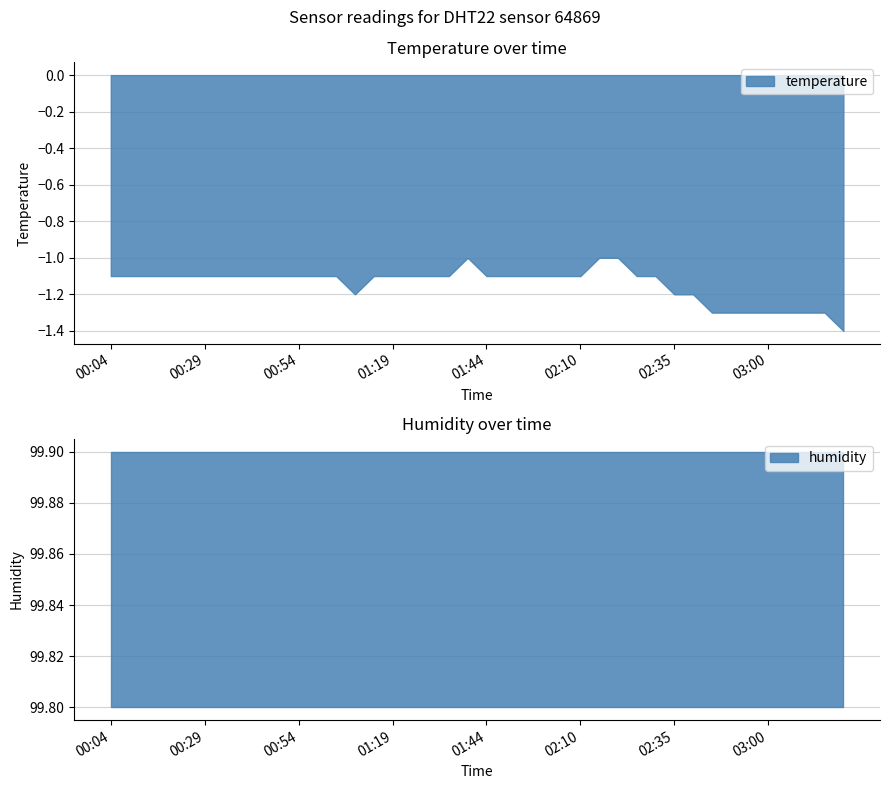

What is the maximum value for temperature?

-1.0